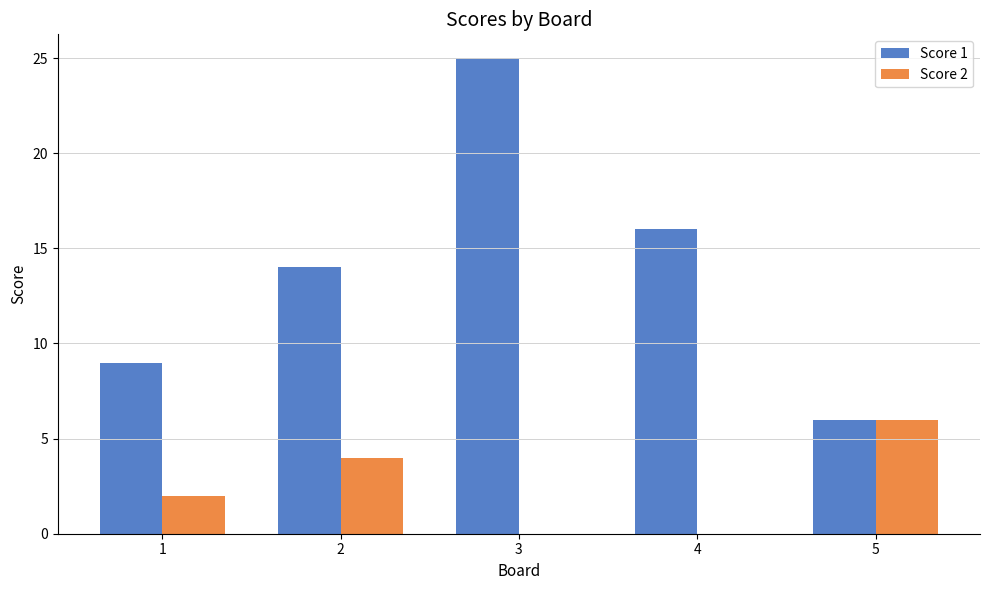

What is the total value across all series at 2?

18